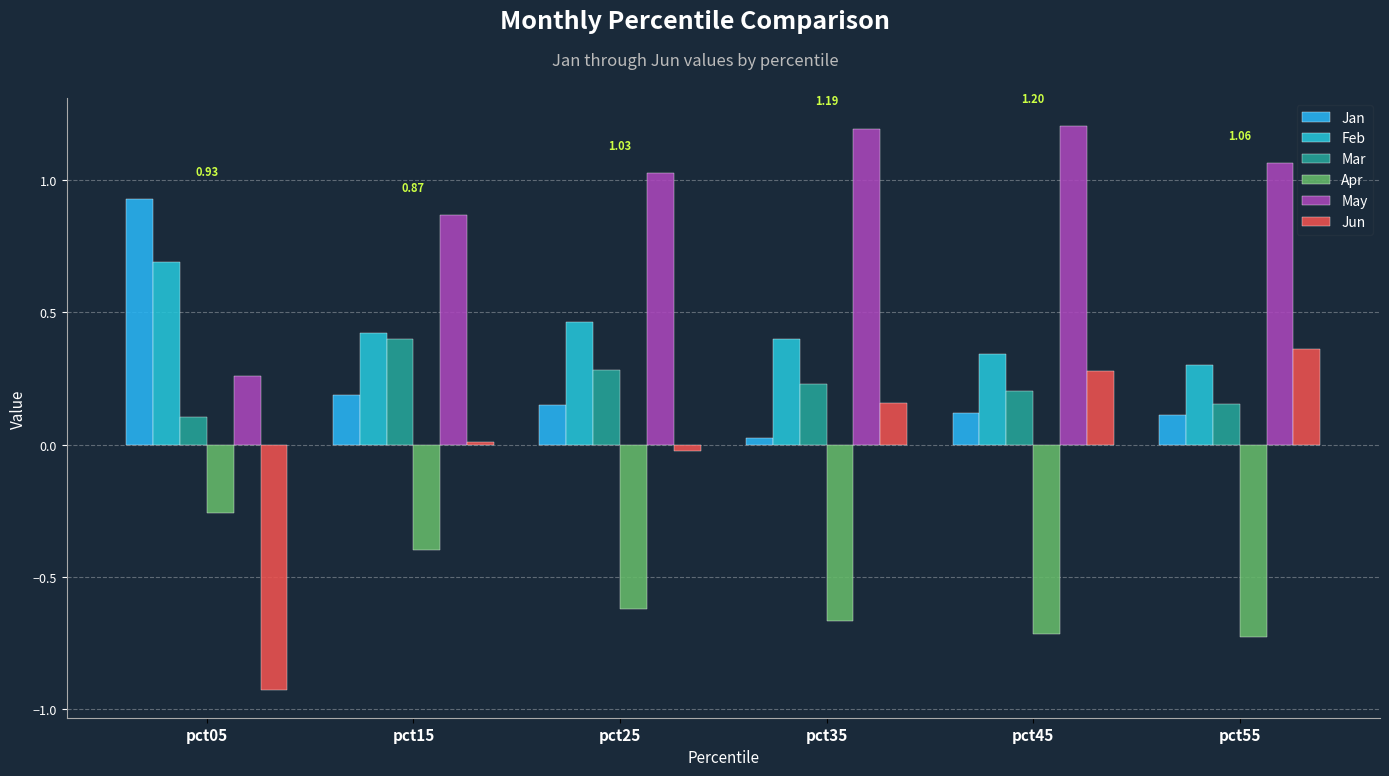

What is the difference between the maximum and minimum values in the Jan series?

0.9